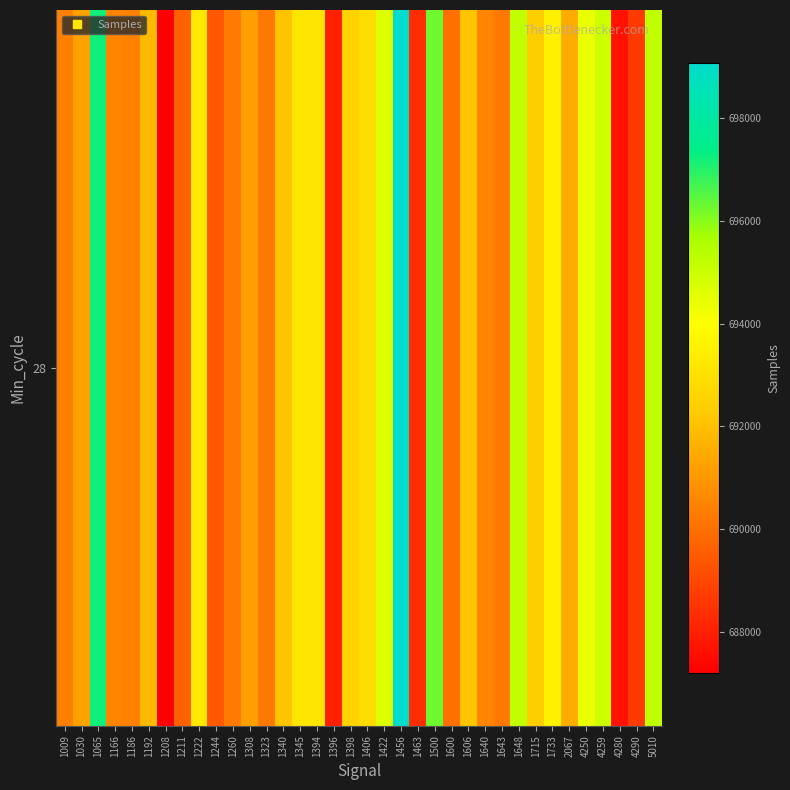

Which label corresponds to the largest value in the chart?

1456